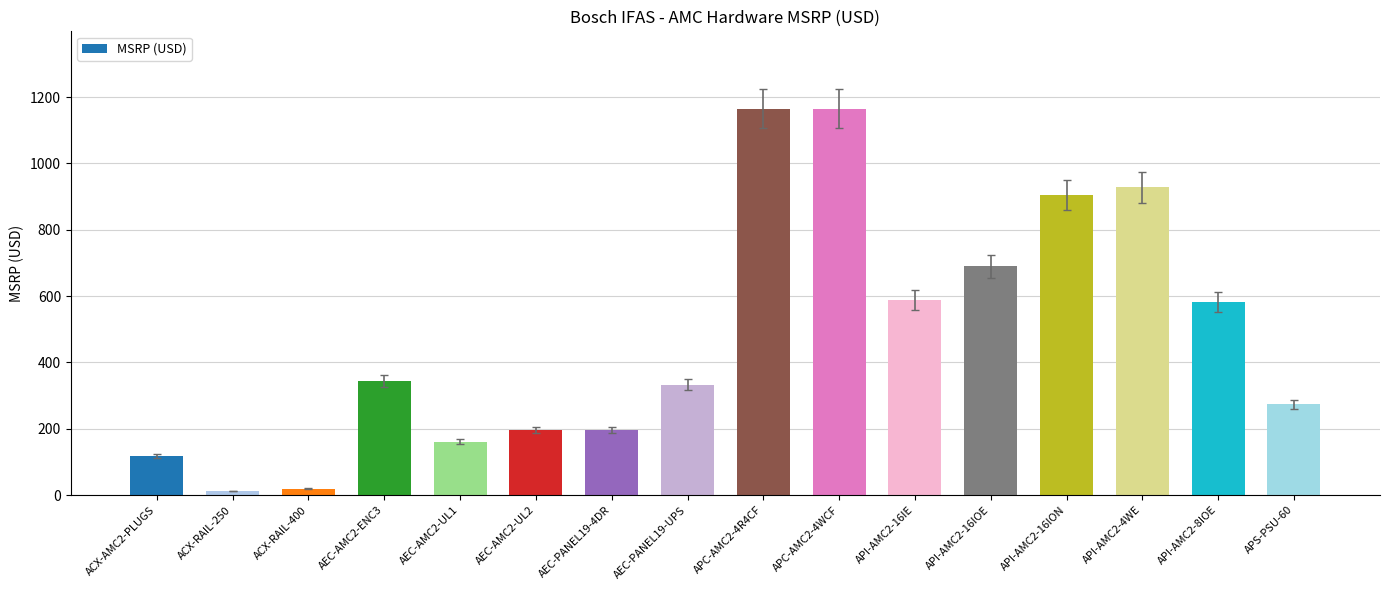

What is the minimum value shown in the chart?

12.3